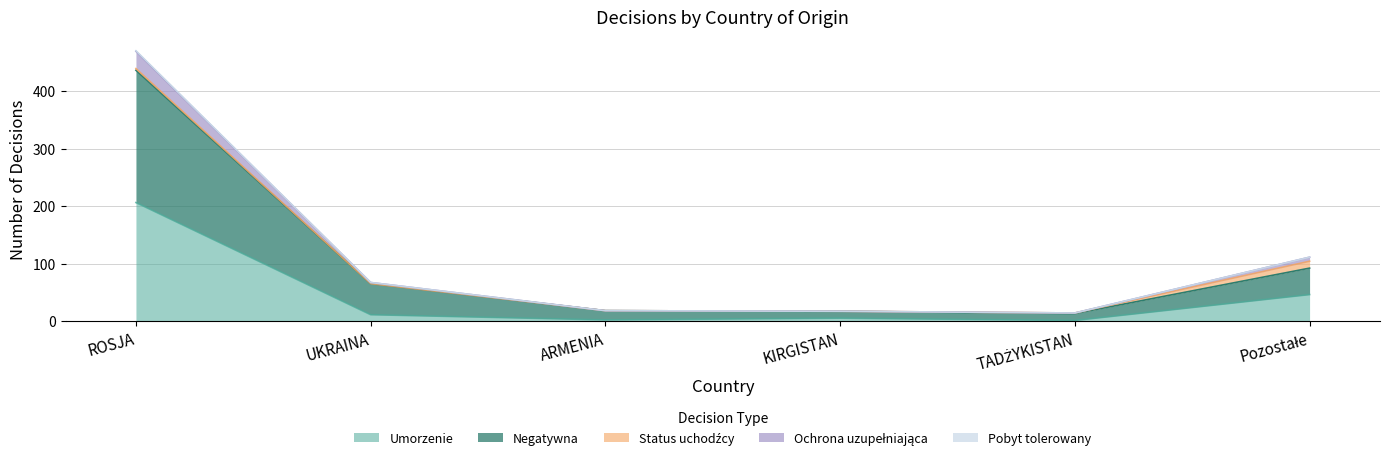

At which category does Ochrona uzupełniająca reach its first local valley?

TADŻYKISTAN